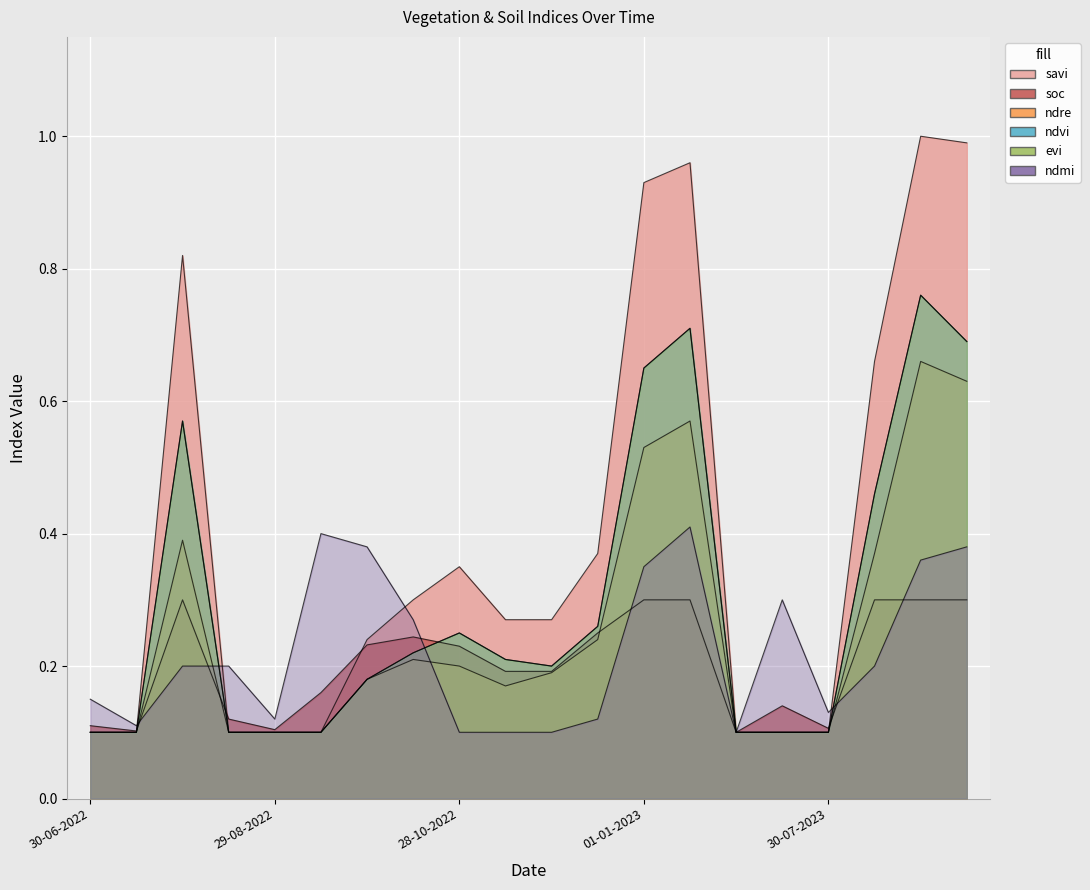

List the series in order of their peak value, highest first.

savi, ndvi, evi, ndre, ndmi, soc